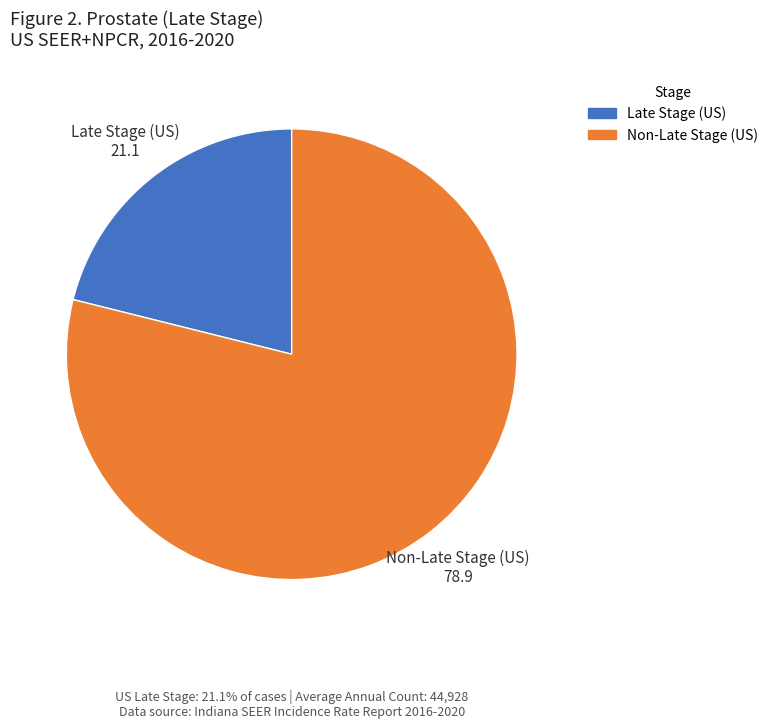

How many segments does this pie chart have?

2